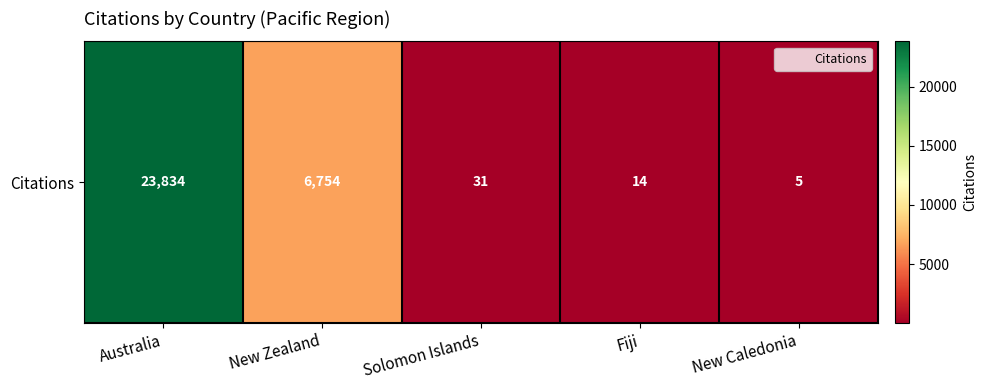

True or false: the data shows 14 at Fiji.

True